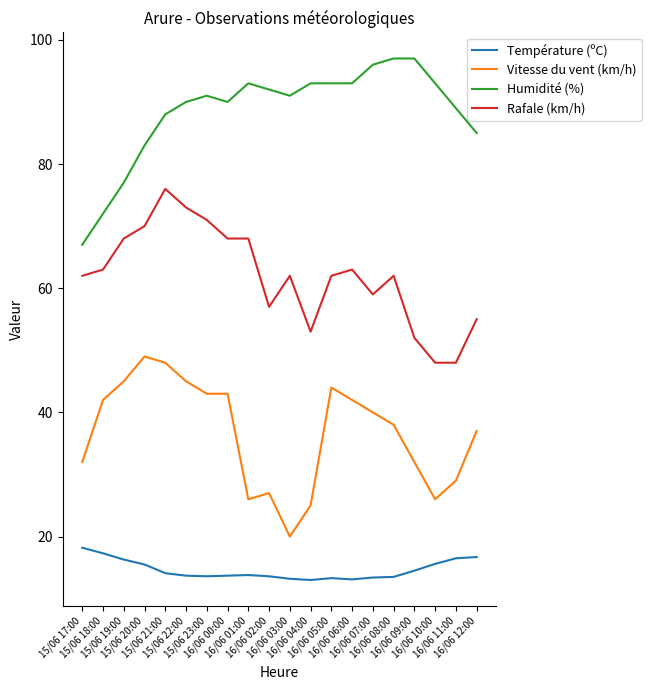

Does the chart display data point markers on the line(s)?

No